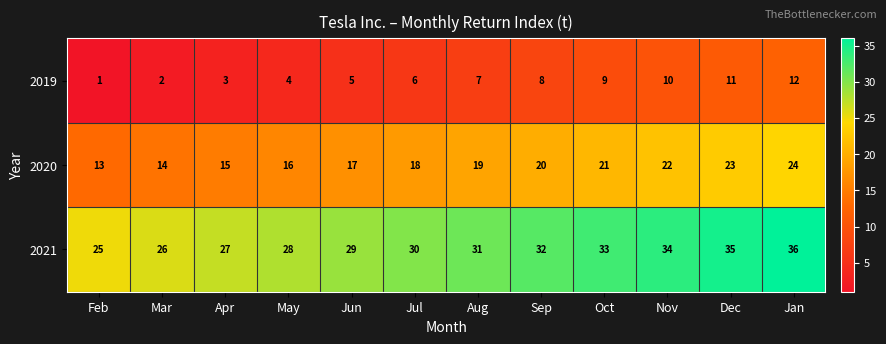

True or false: 2019 has a value of 4 at May.

True